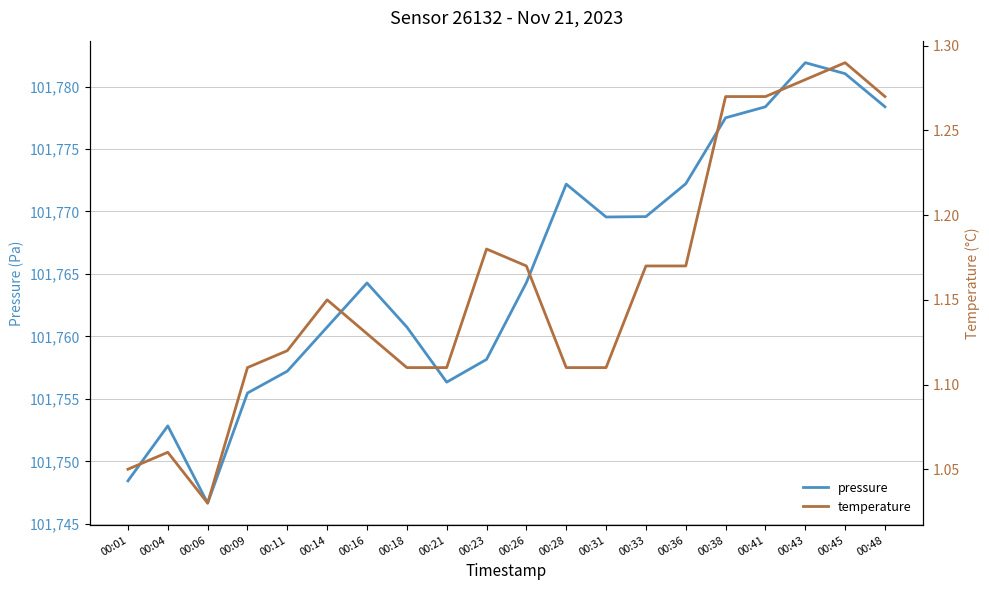

What is the minimum value for pressure?

101746.7